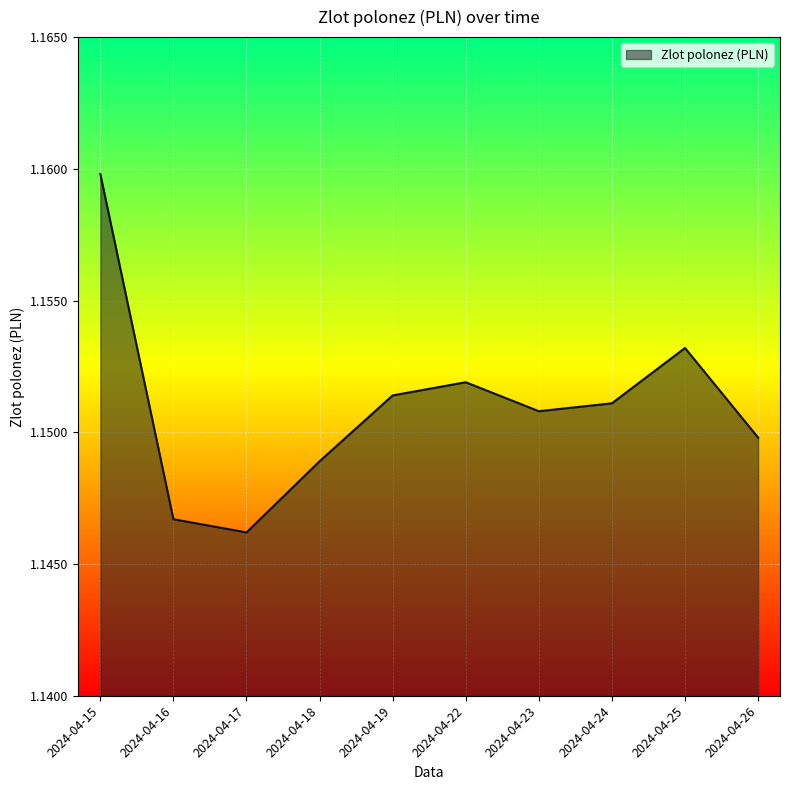

Which label corresponds to the largest value in the chart?

2024-04-15